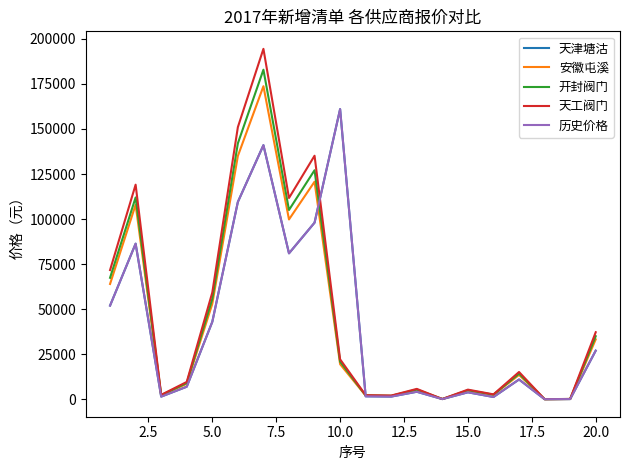

What is the value of the 安徽屯溪 point at the 9th from the left?

120736